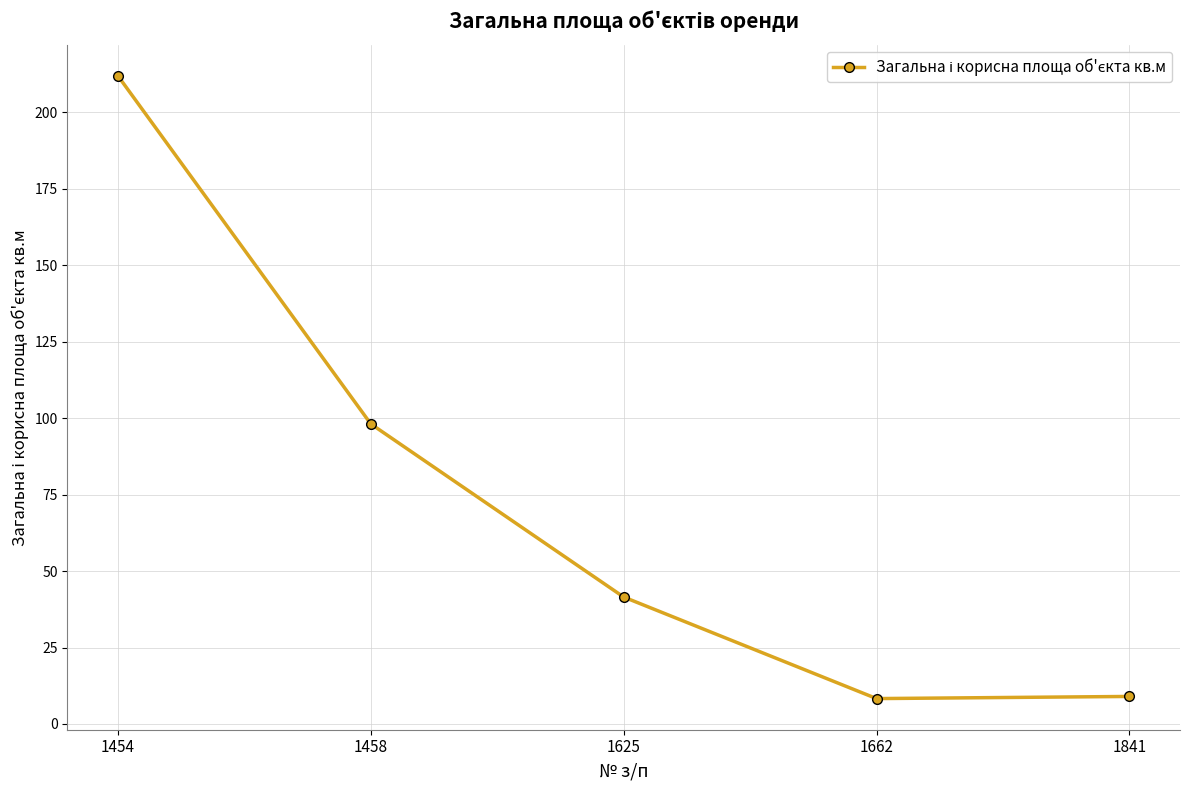

The chart shows a value of 211.9 at 1454. True or false?

True